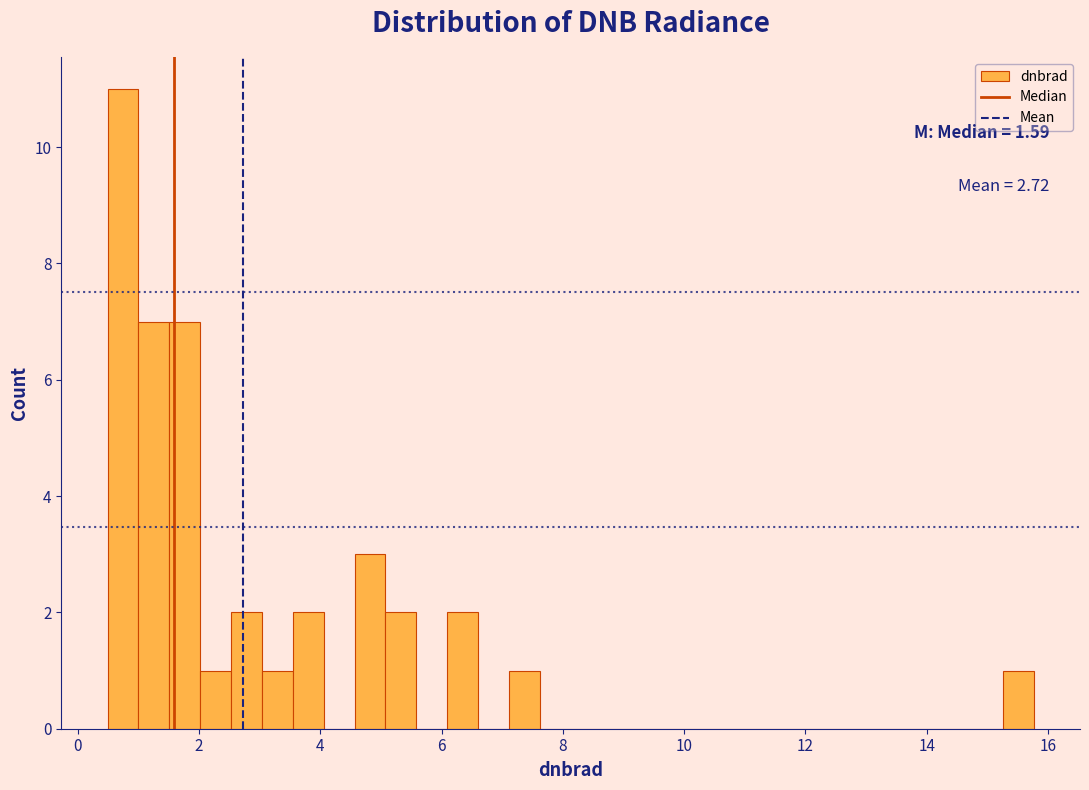

Read against the x-axis, roughly where is the centre of the tallest bar?

0.8